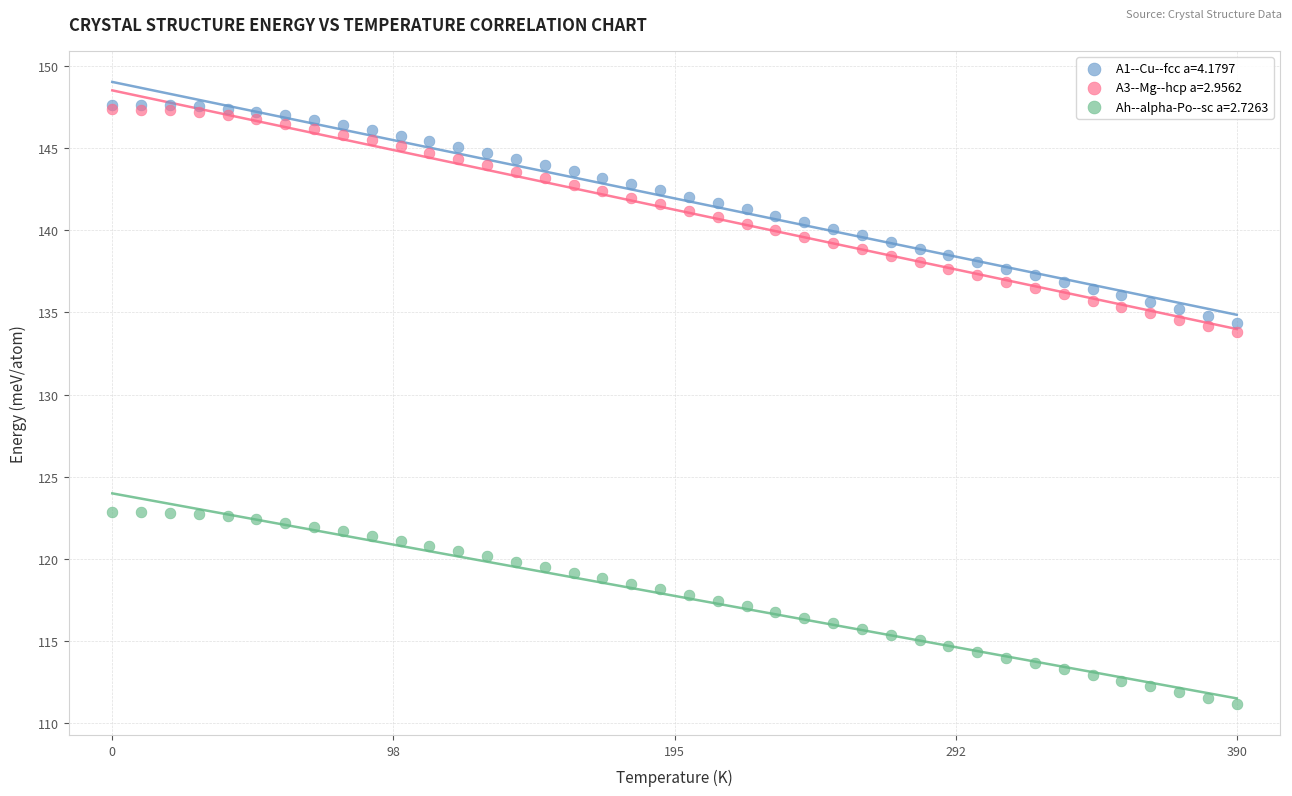

What are all the series names shown in the legend?

A1--Cu--fcc a=4.1797, A3--Mg--hcp a=2.9562, Ah--alpha-Po--sc a=2.7263